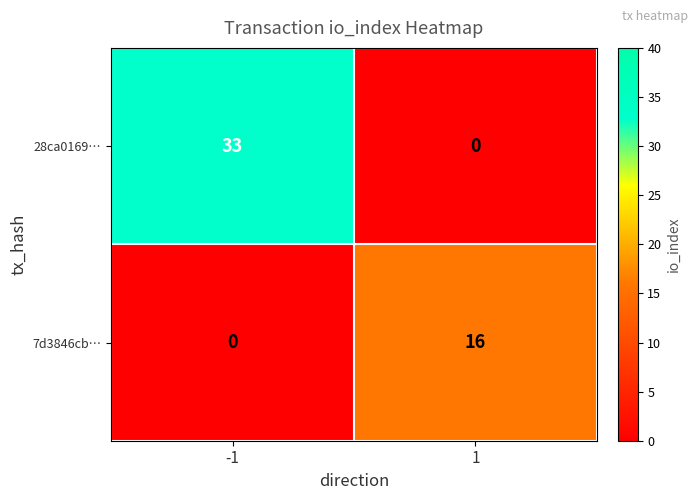

At how many categories does at least one series exceed 31?

1